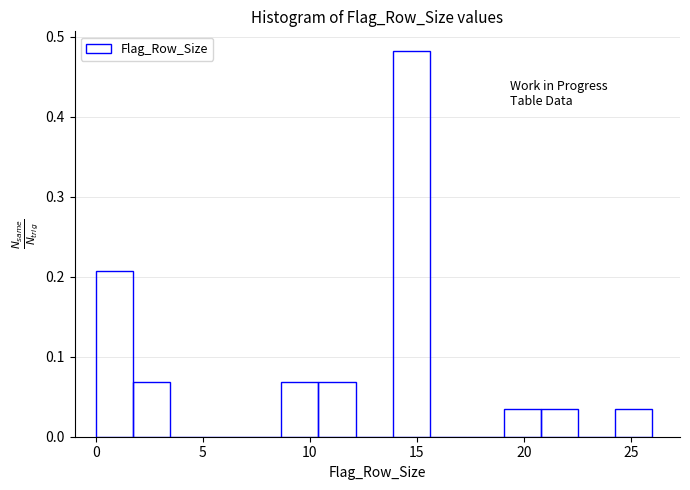

Read against the x-axis, roughly where is the centre of the tallest bar?

14.5